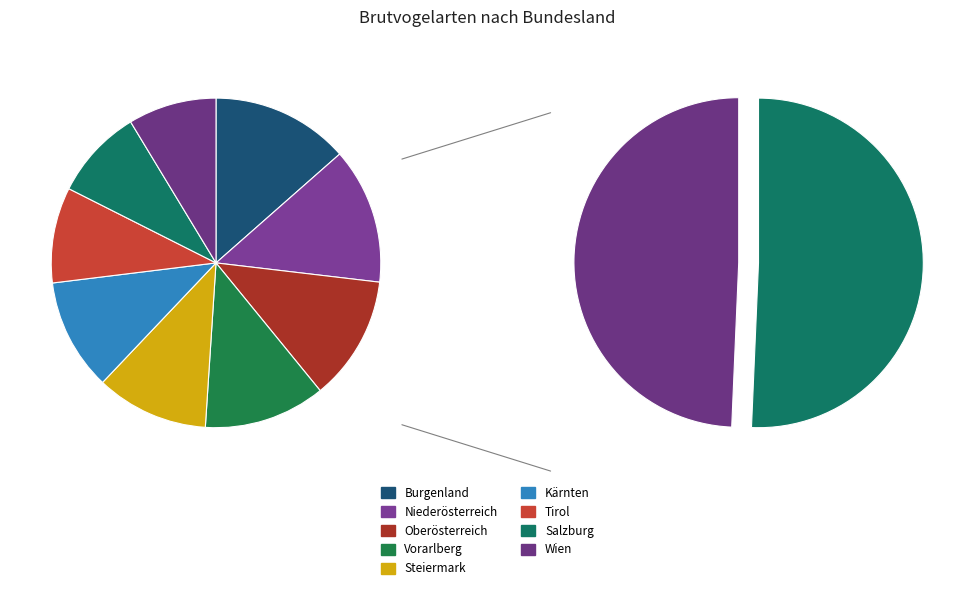

To the nearest percent, what percentage of the pie is Burgenland?

14%